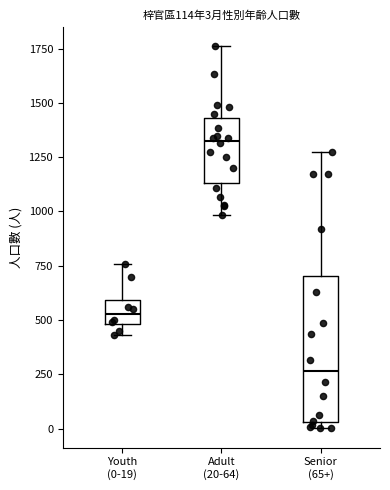

Which box's median line is the lowest?

Senior (65+)